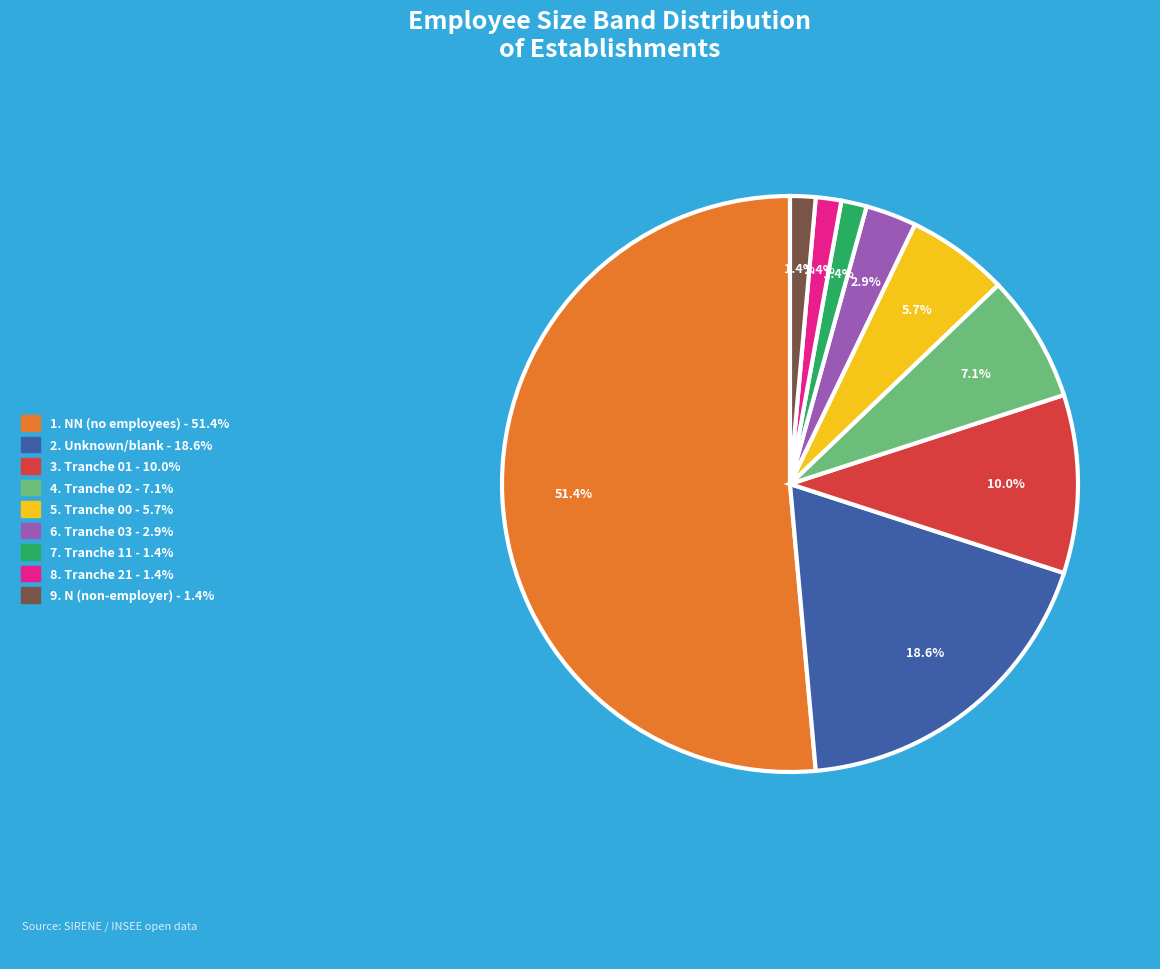

Is the sum of 21 and 01 greater than half?

No